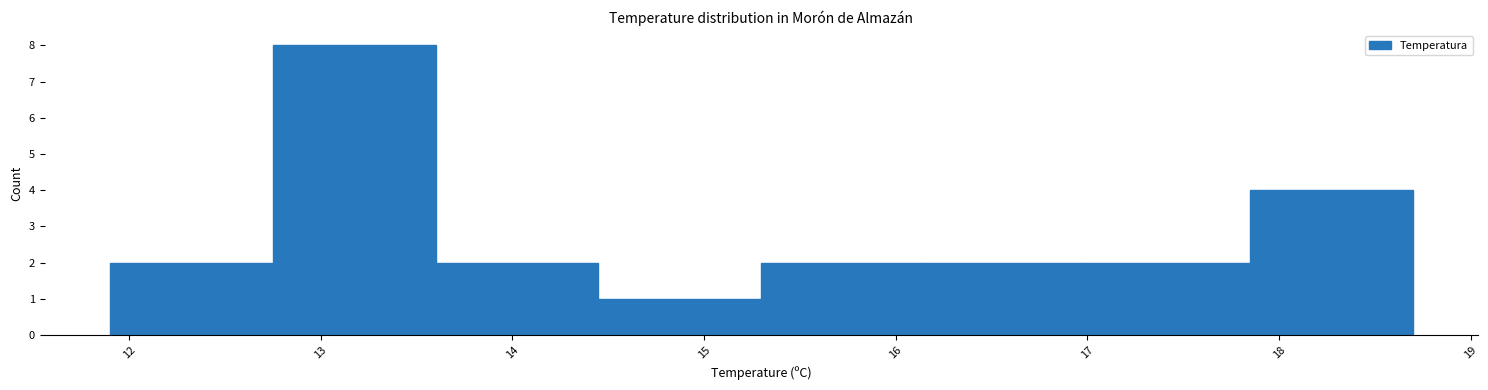

Over which range of the x-axis is the bar tallest?

12.75 to 13.60